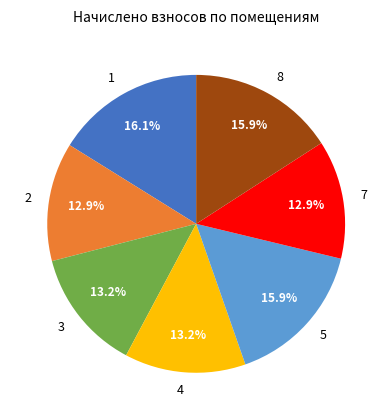

Does 2 represent more than half of the total?

No